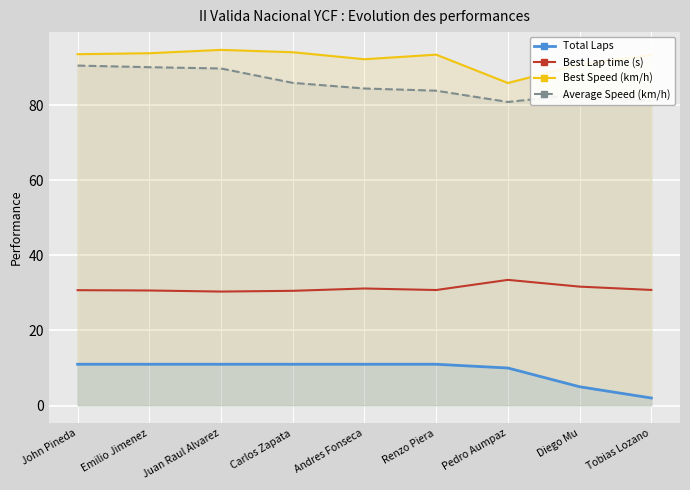

True or false: Best Speed (km/h) and Best Lap time (s) intersect in this chart.

False